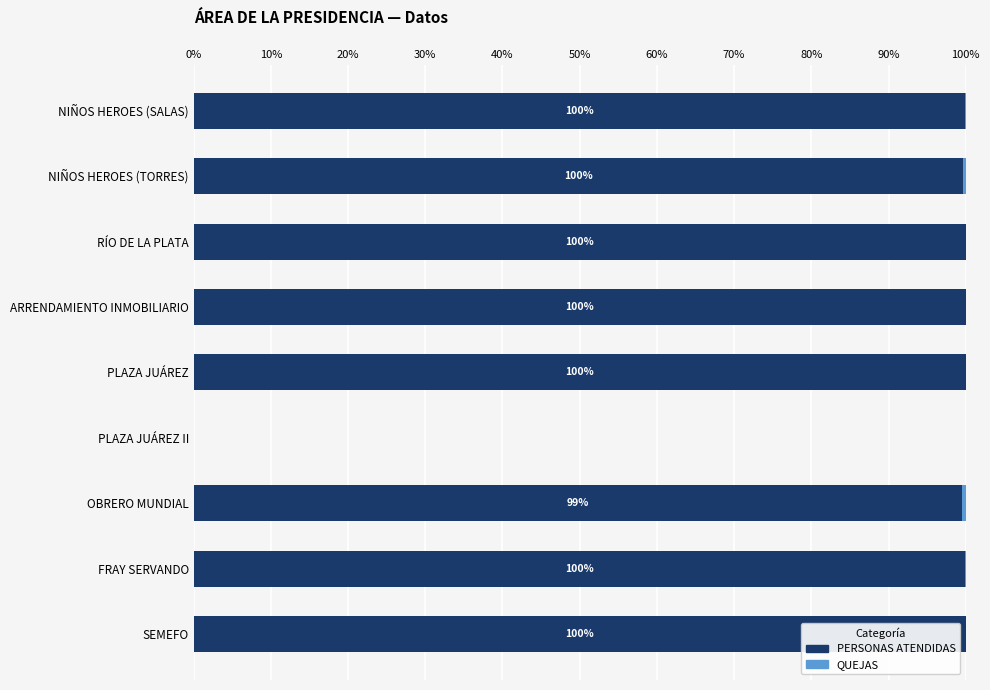

The value of PERSONAS ATENDIDAS at OBRERO MUNDIAL is 42.9. True or false?

False